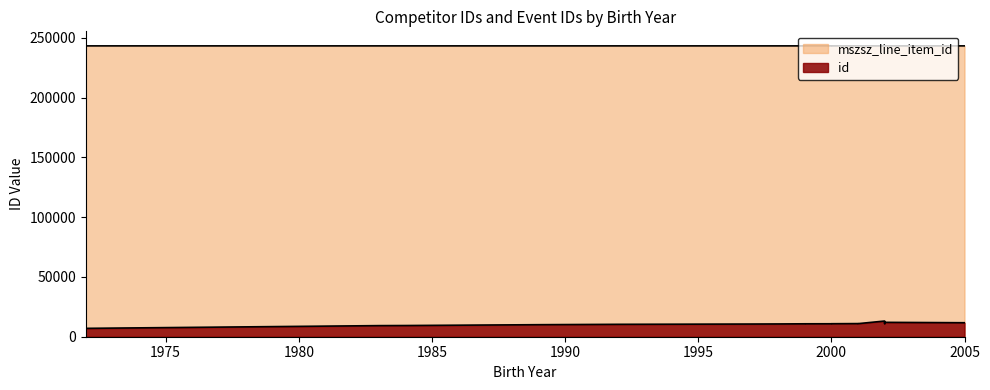

Does the chart have visible grid lines?

No